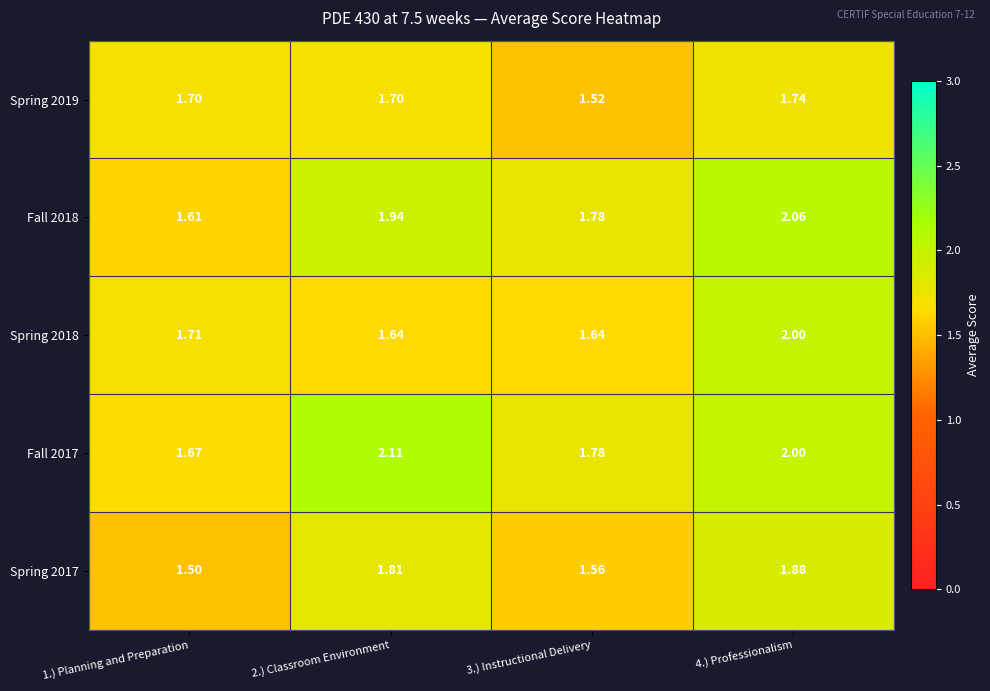

Is the value of Fall 2017 at 4.) Professionalism greater than the value of Spring 2017 at 3.) Instructional Delivery?

Yes